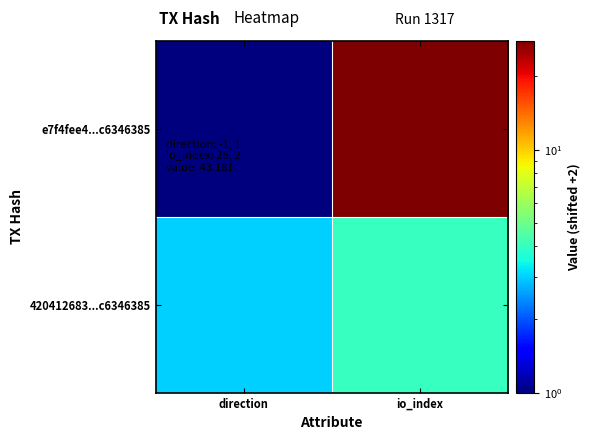

What is the total value across all series at direction?

4